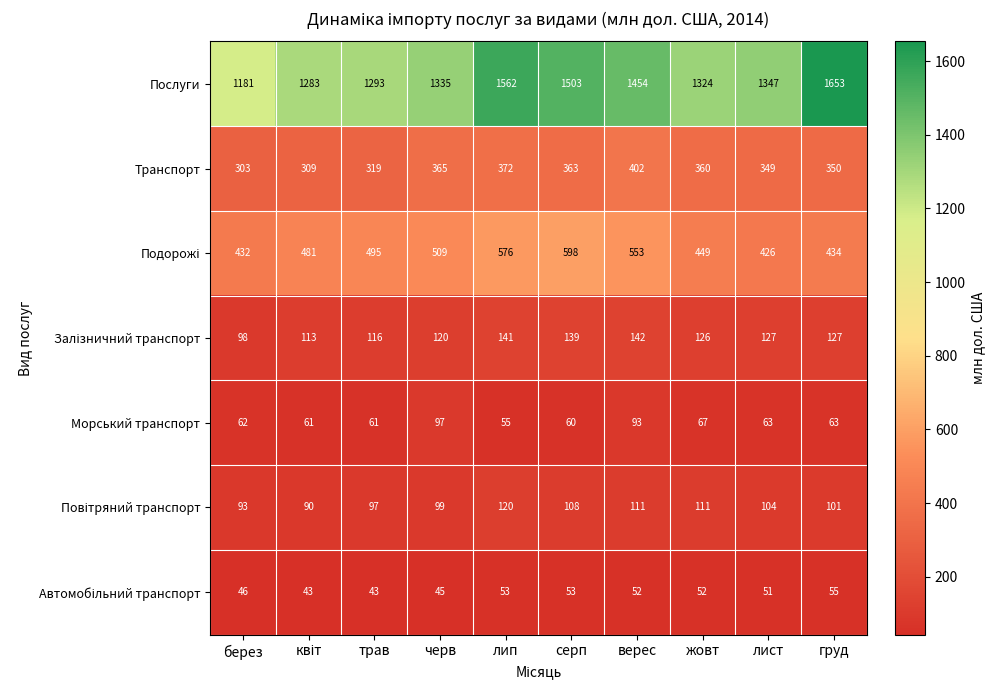

Which series has the largest range (max minus min)?

Послуги